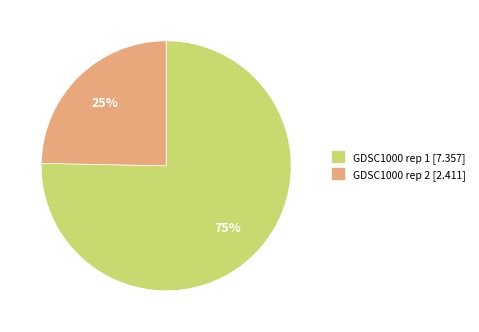

Is it true that GDSC1000 rep 2 is 25% of the pie?

True